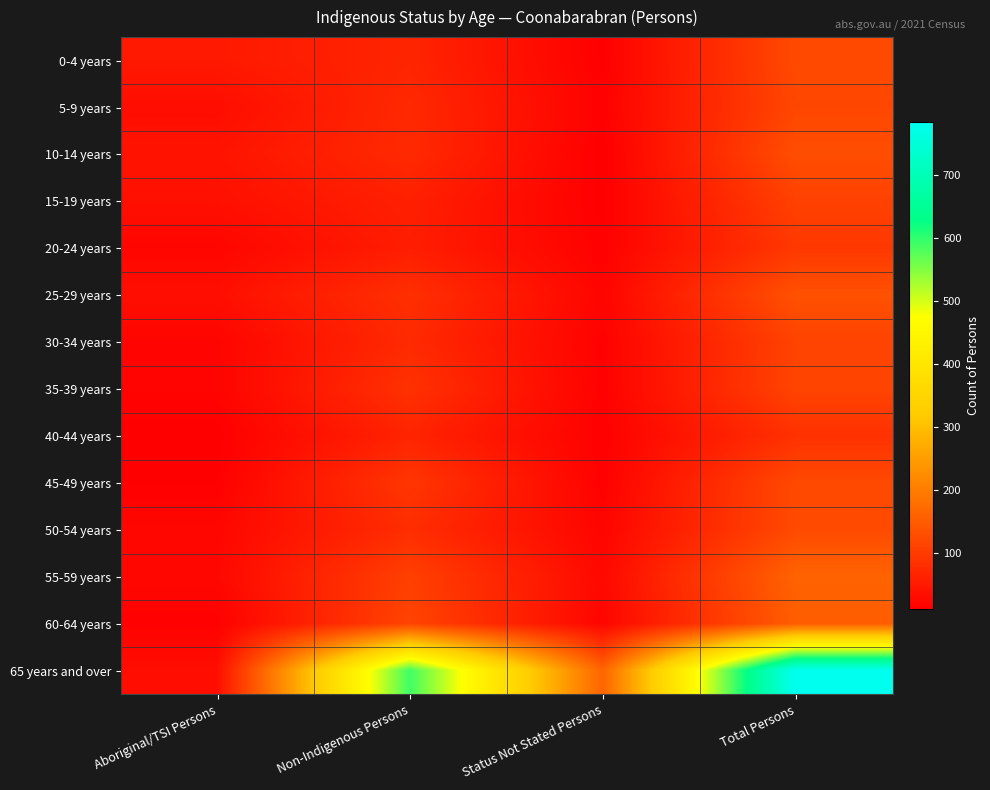

Between Status Not Stated Persons and Aboriginal/TSI Persons, which is larger?

Aboriginal/TSI Persons